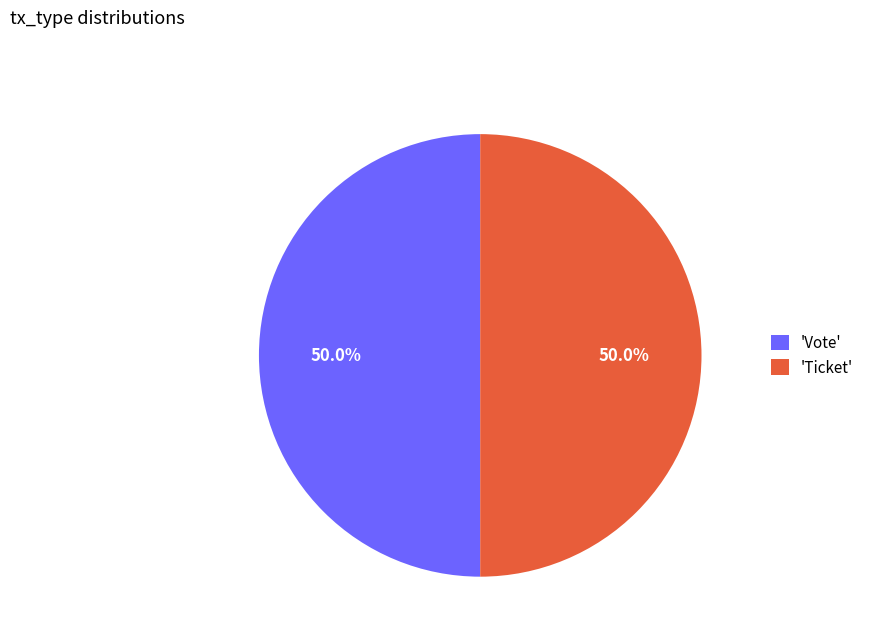

What is the ratio of the value at 'Vote' to the value at 'Ticket'?

1.0